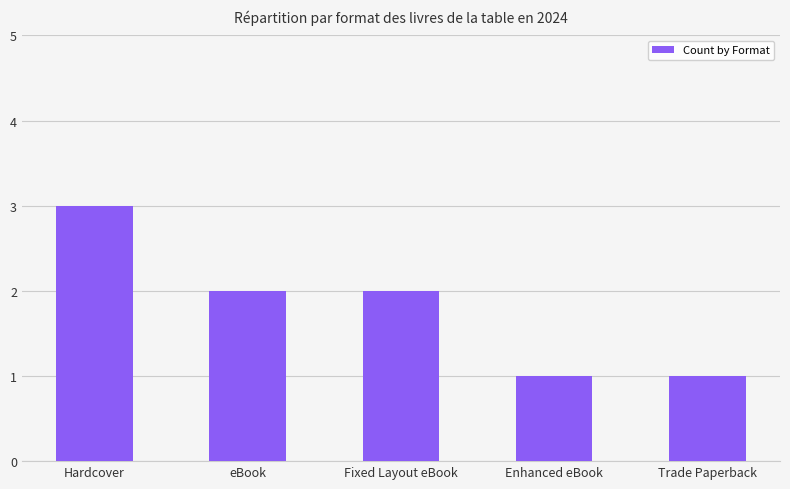

What is the difference between the maximum and minimum values?

2